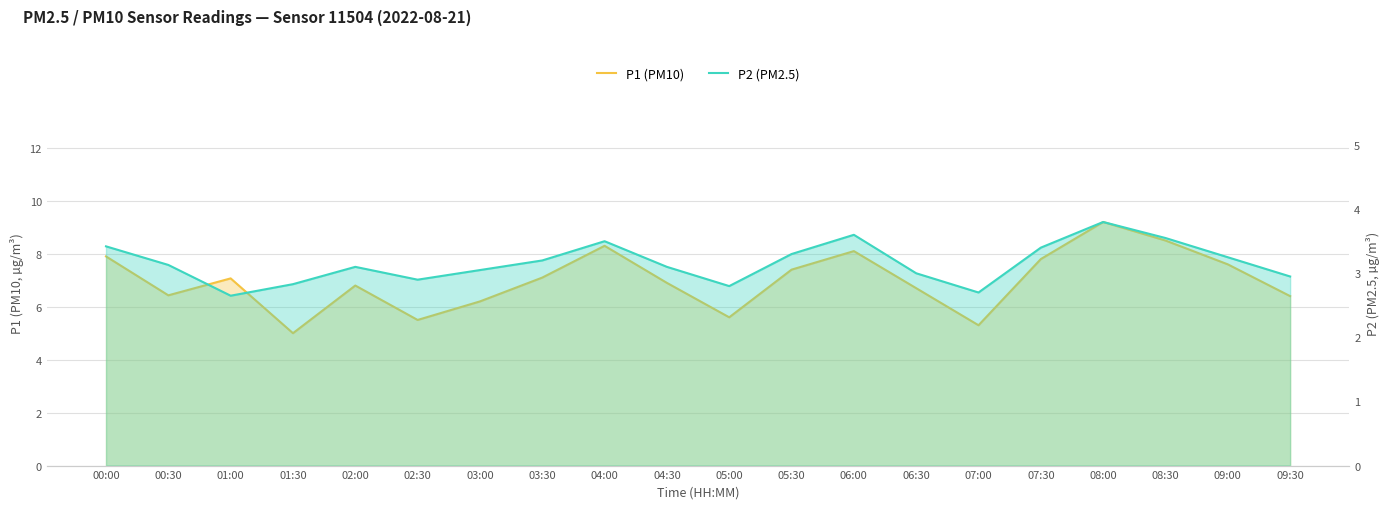

What position from the left is 01:00?

3